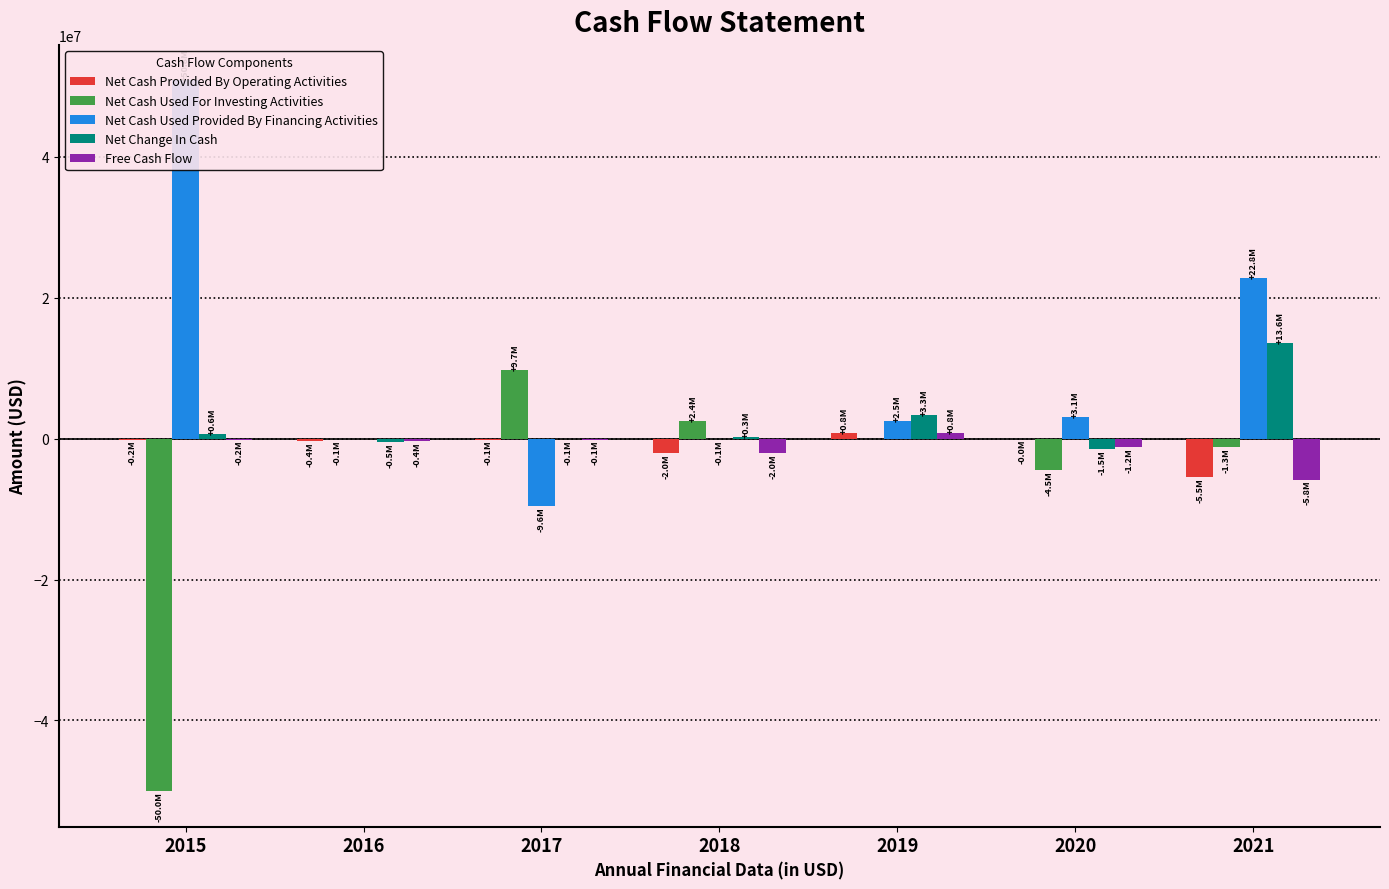

How many values in Net Cash Provided By Operating Activities are above zero?

1